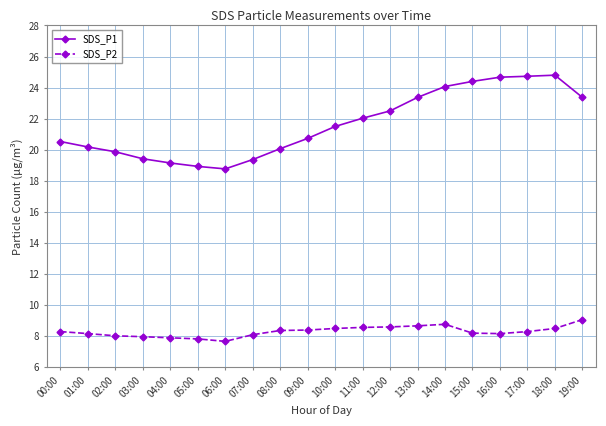

The value of SDS_P2 at 16:00 is 2.6. True or false?

False